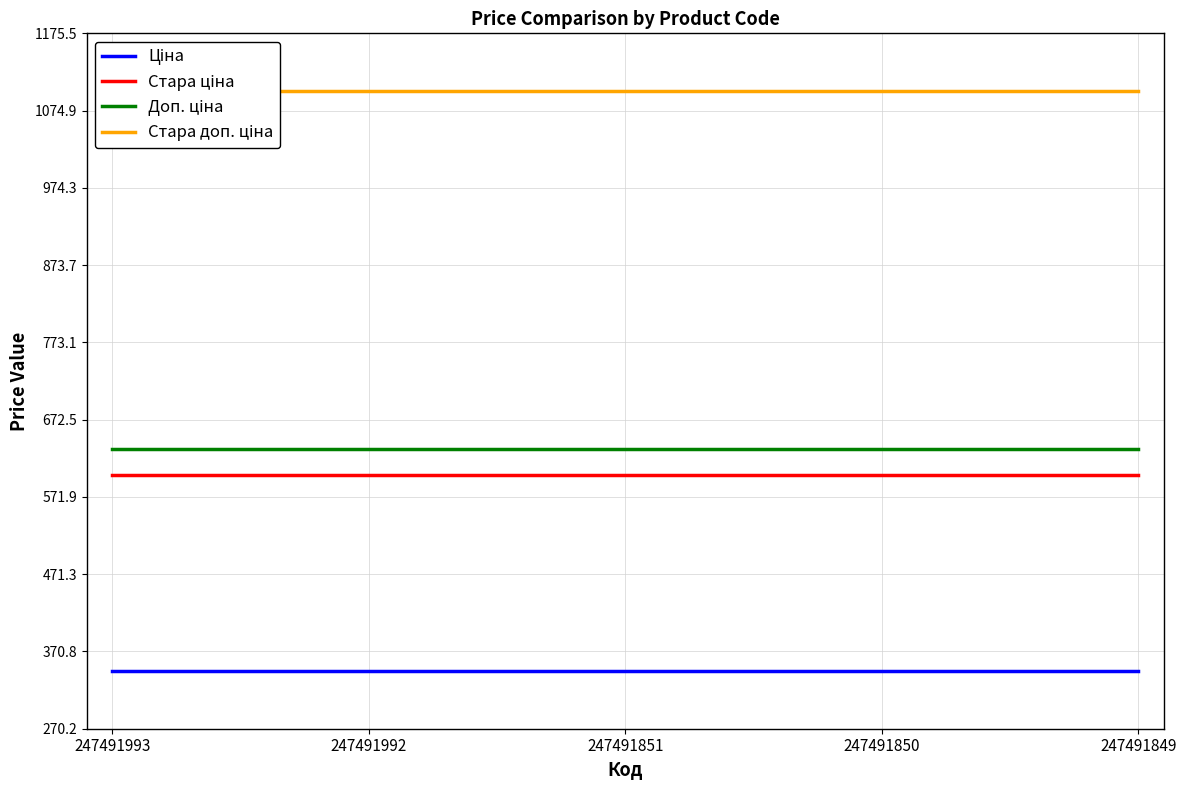

What is the total value across all series at 247491851?

2679.5